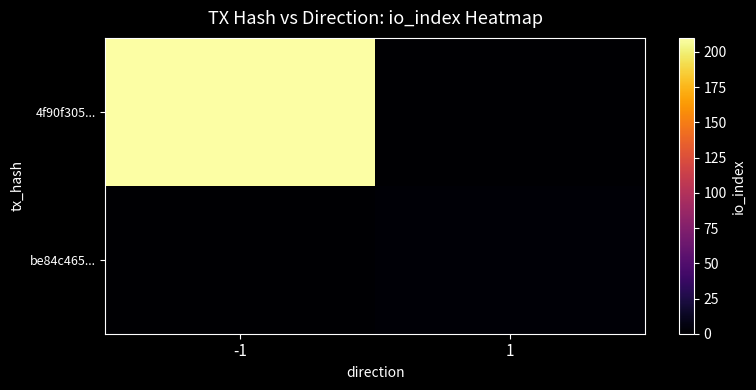

Reading left to right, extract all data points from this chart.

4f90f305...: -1=210	1=0
be84c465...: -1=0	1=2